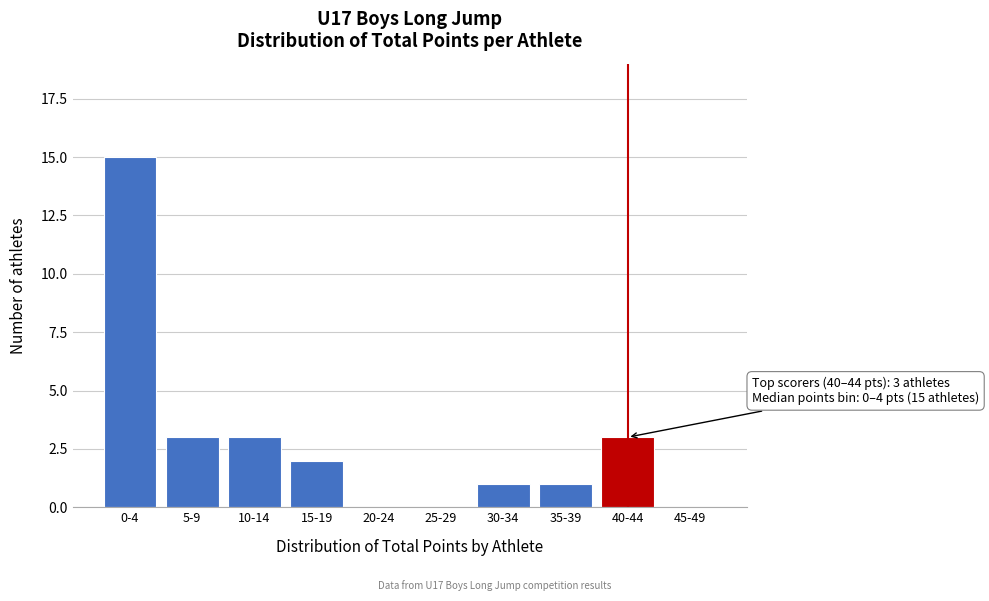

Reading left to right, transcribe all the data shown in this chart.

0-4=15	5-9=3	10-14=3	15-19=2	20-24=0	25-29=0	30-34=1	35-39=1	40-44=3	45-49=0